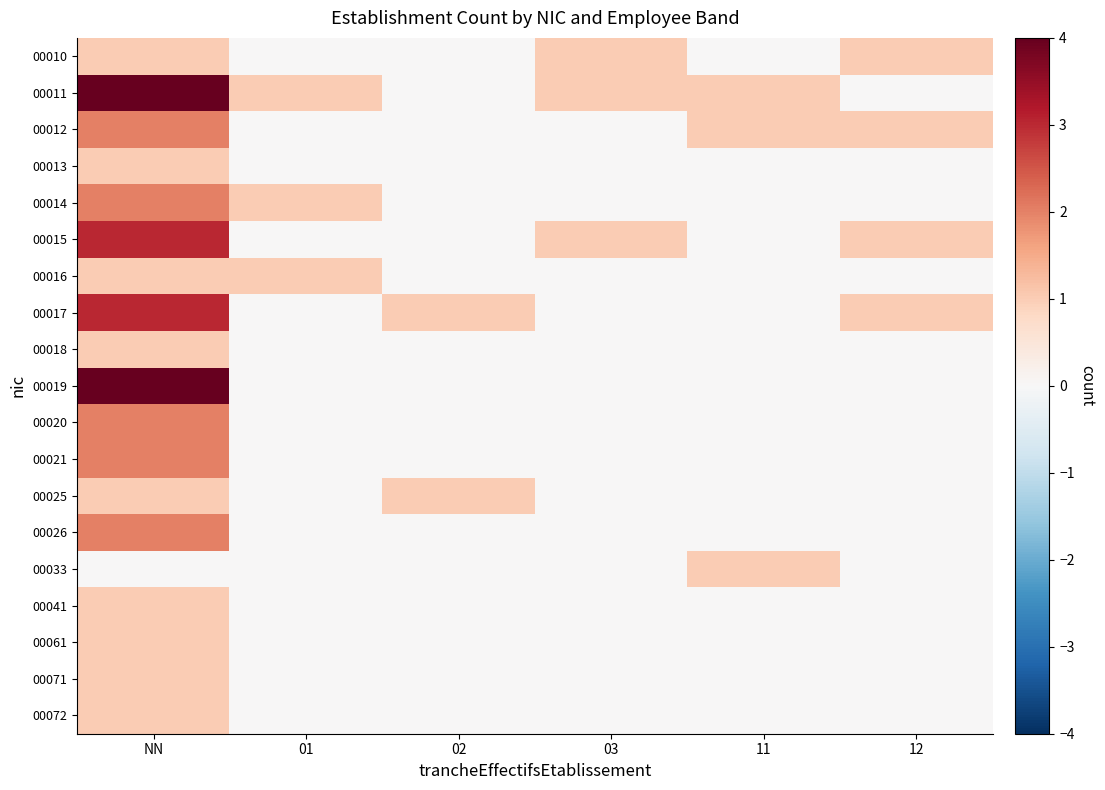

What is the total value across all series at 01?

3